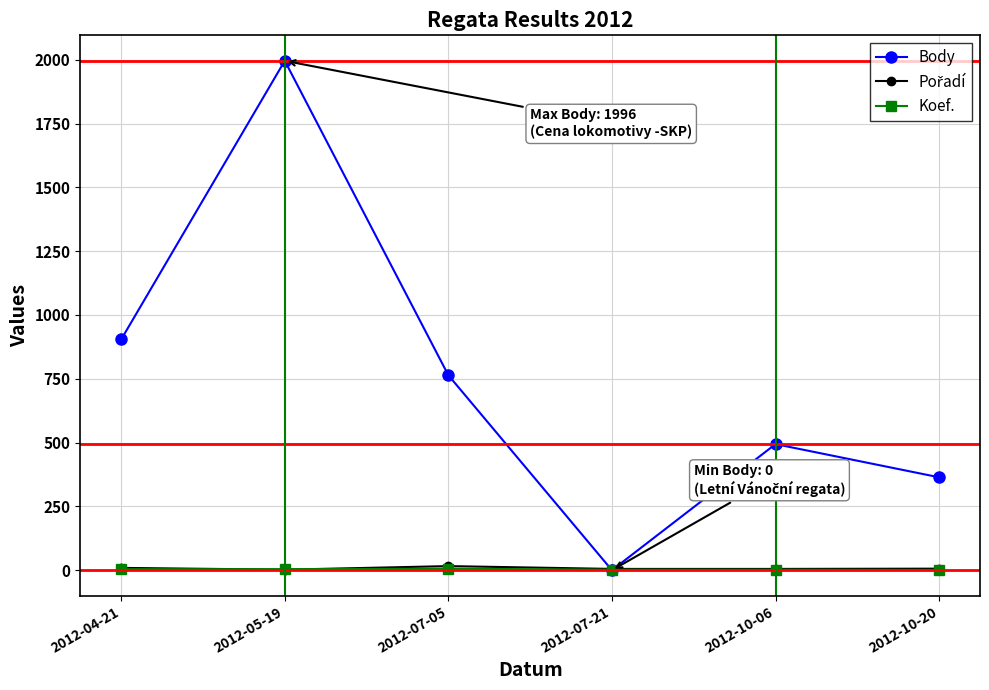

What is the maximum value shown in the chart?

1996